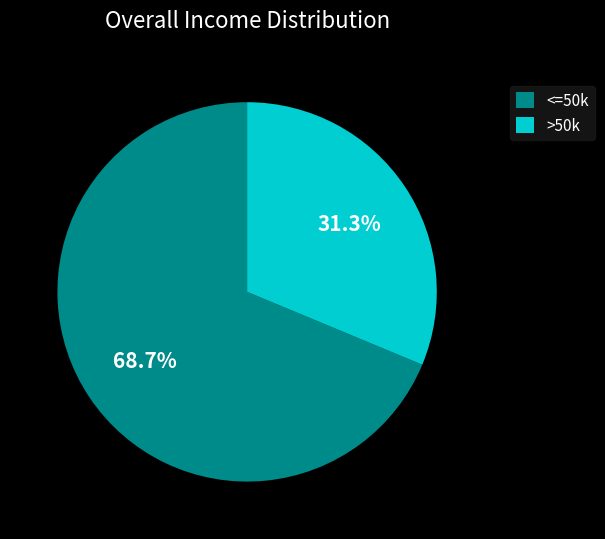

How many slices are in this pie chart?

2